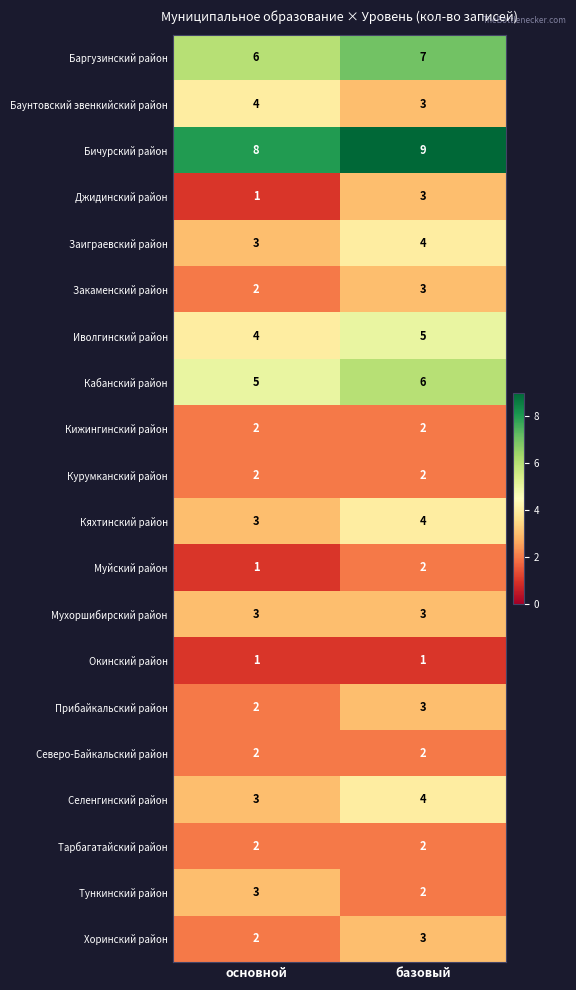

What is the total value across all series at базовый?

70